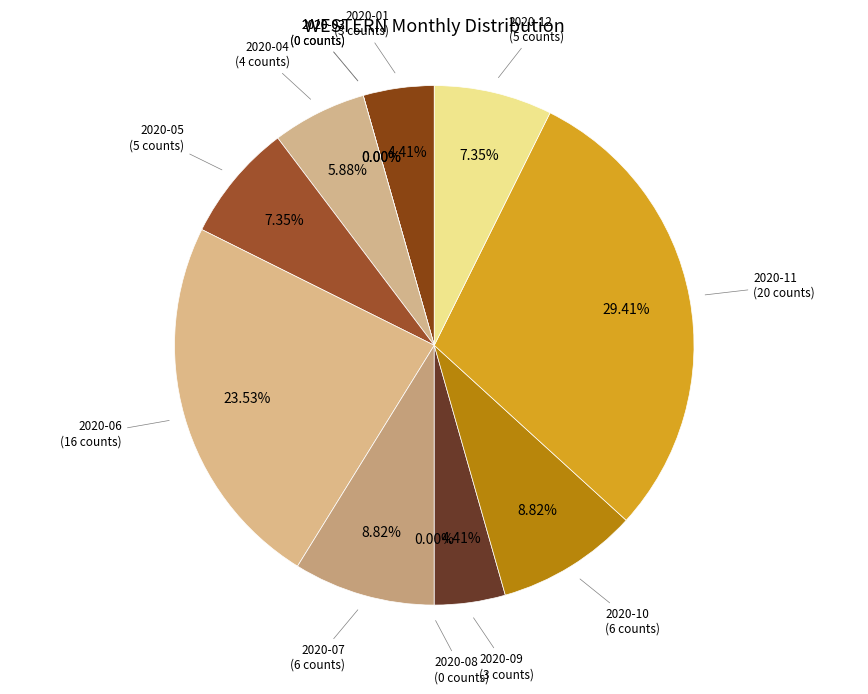

Count the number of slices in the pie.

12